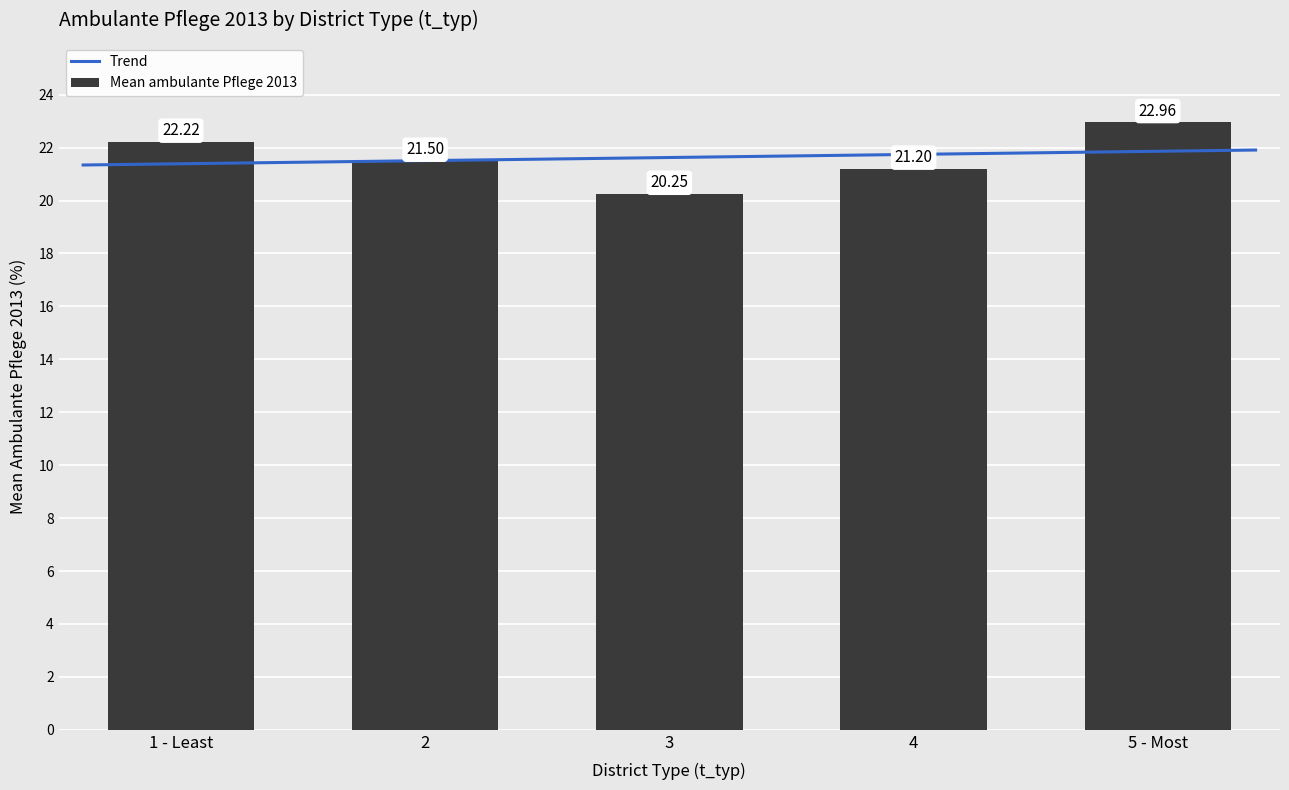

How many values in the Mean ambulante Pflege 2013 series are below 21?

1